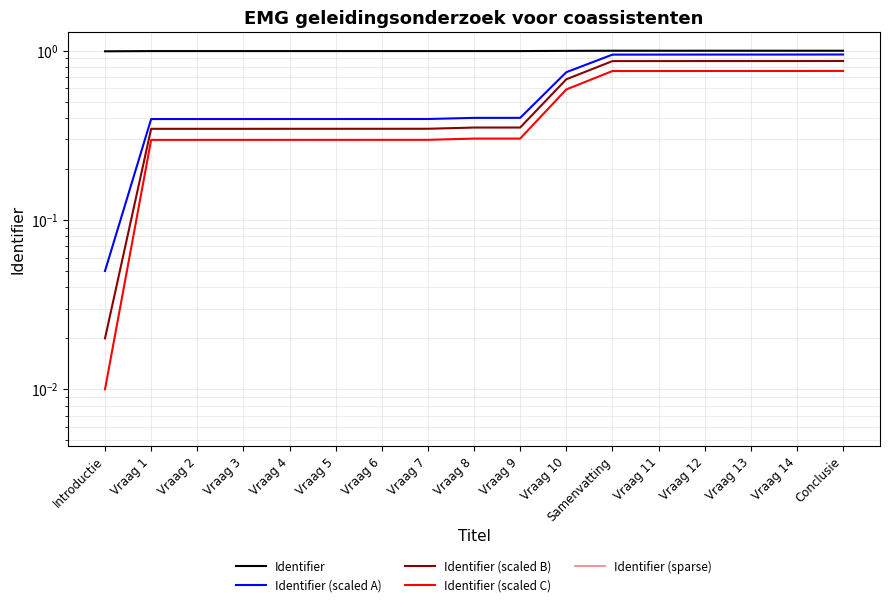

Between Vraag 10 and Vraag 14, which is larger?

Vraag 14